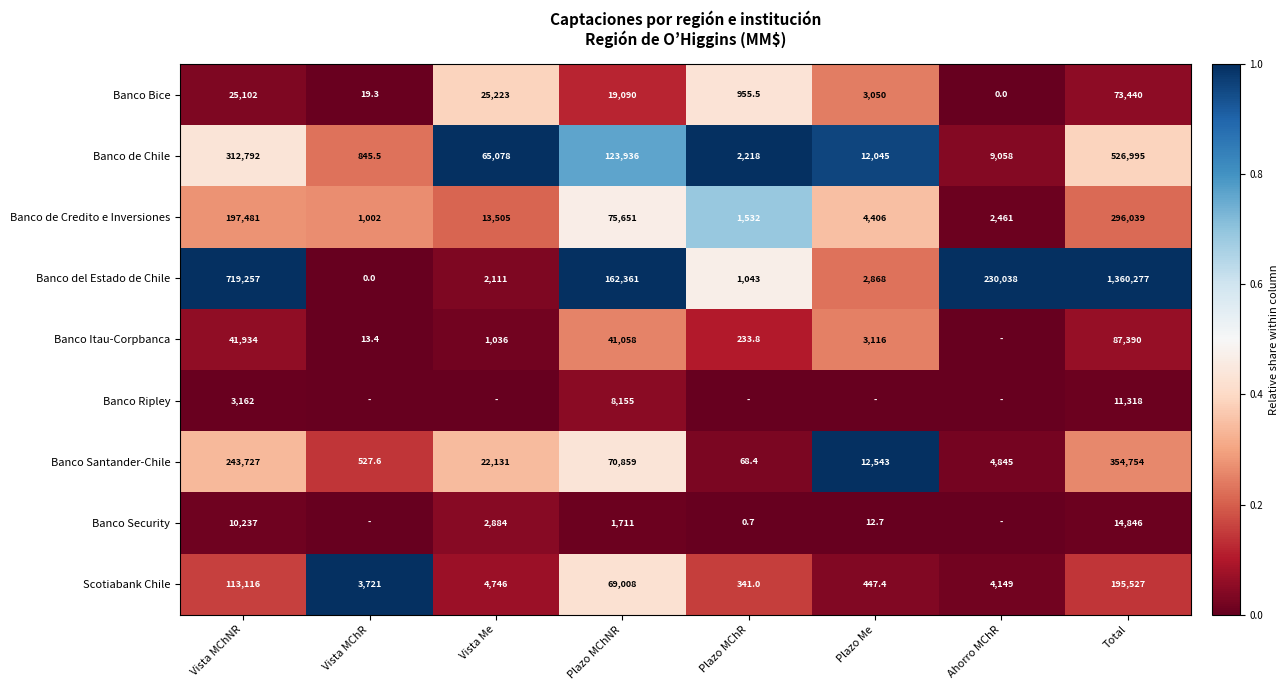

Which series changed the most between Plazo MChNR and Total?

Banco del Estado de Chile